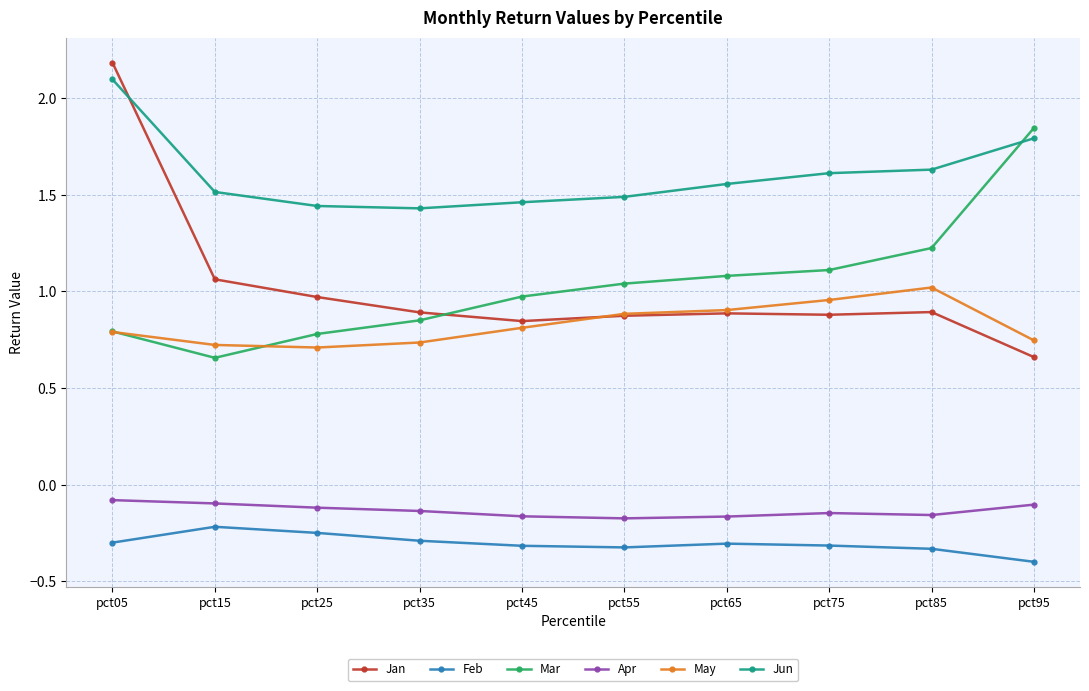

List the series in order of their peak value, lowest first.

Feb, Apr, May, Mar, Jun, Jan